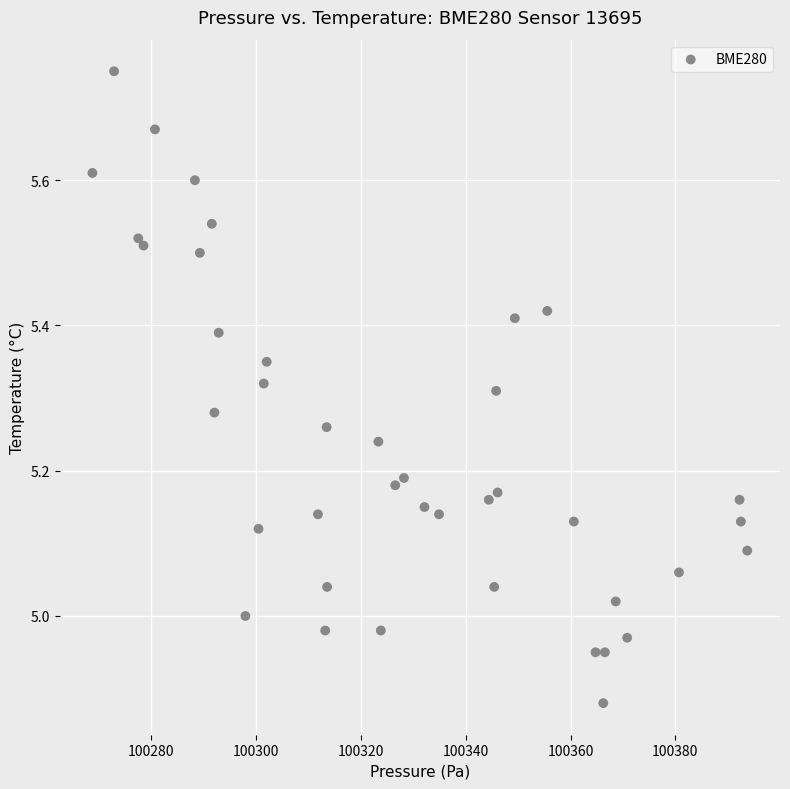

What is the range of Y values (max minus min)?

0.9